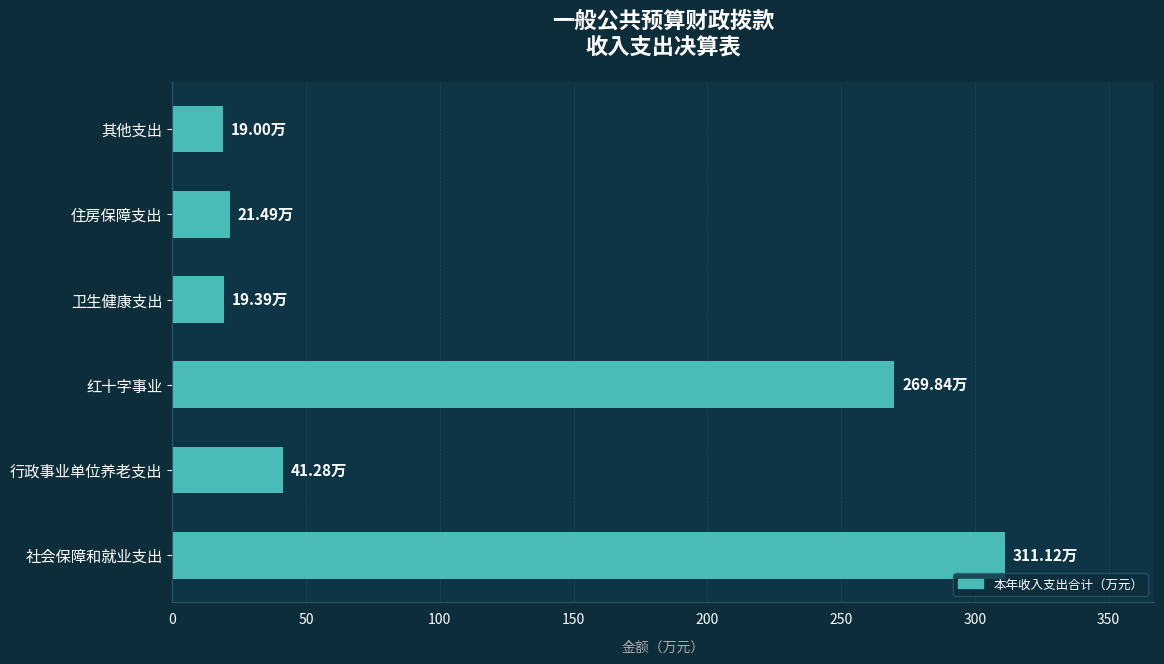

At which label is the value closest to 165?

红十字事业